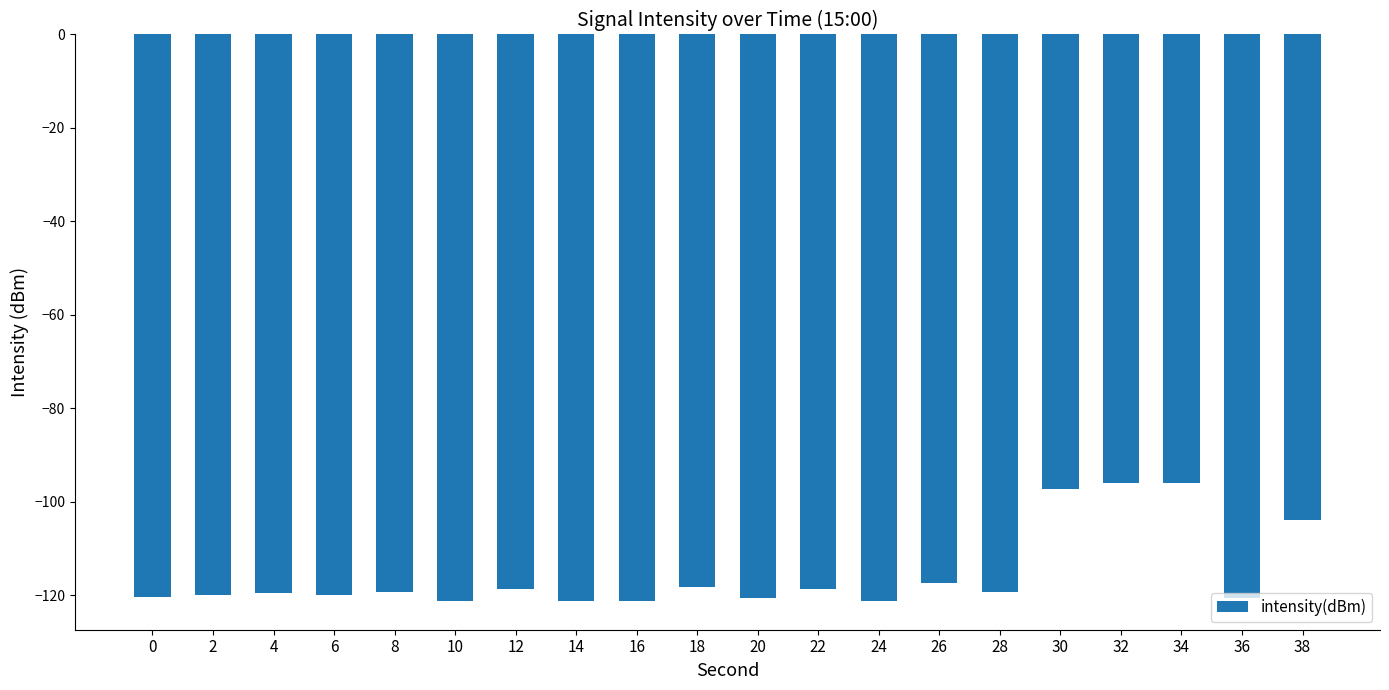

What is the smallest value displayed?

-121.3